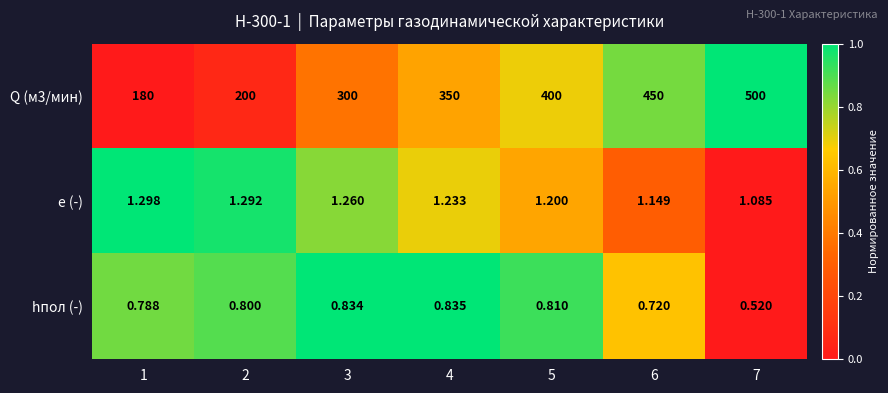

Is the value of e (-) at 5 greater than the value of hпол (-) at 3?

Yes